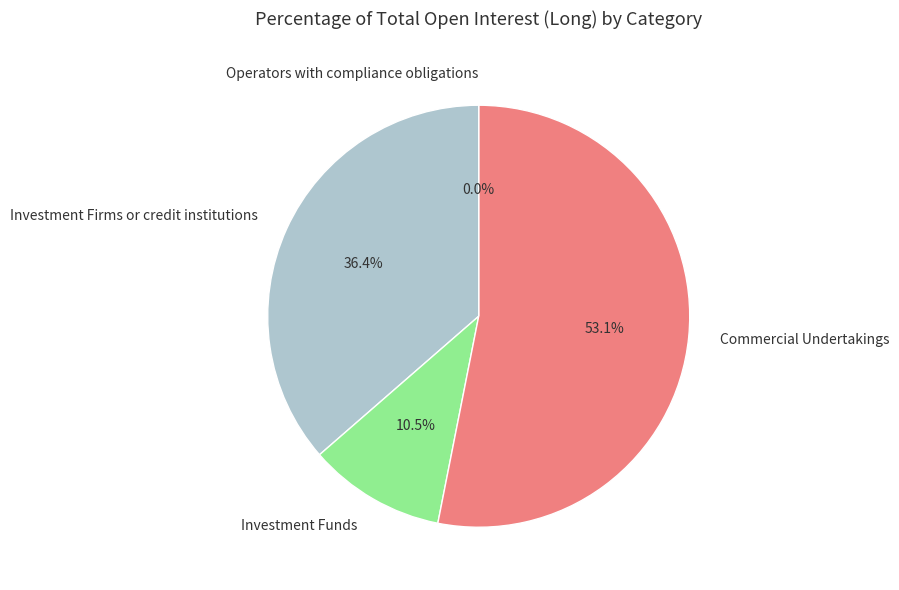

How many segments does this pie chart have?

4